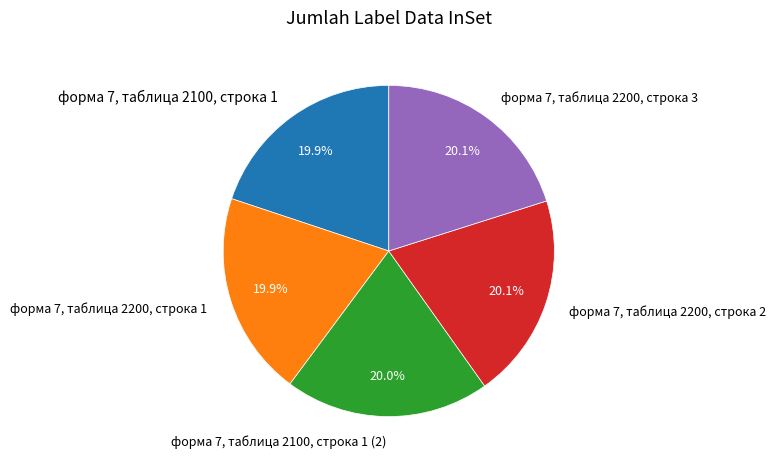

To the nearest percent, what percentage of the pie is форма 7, таблица 2100, строка 1?

20%